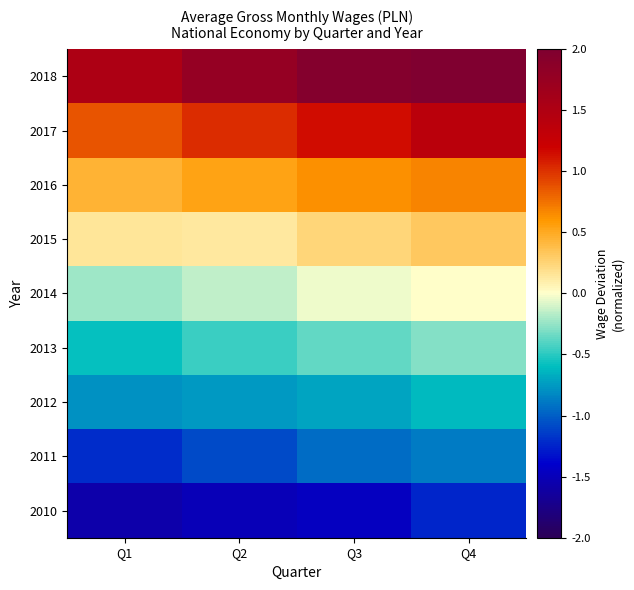

Rank the series by their maximum value, from lowest to highest.

2010, 2011, 2012, 2013, 2014, 2015, 2016, 2017, 2018